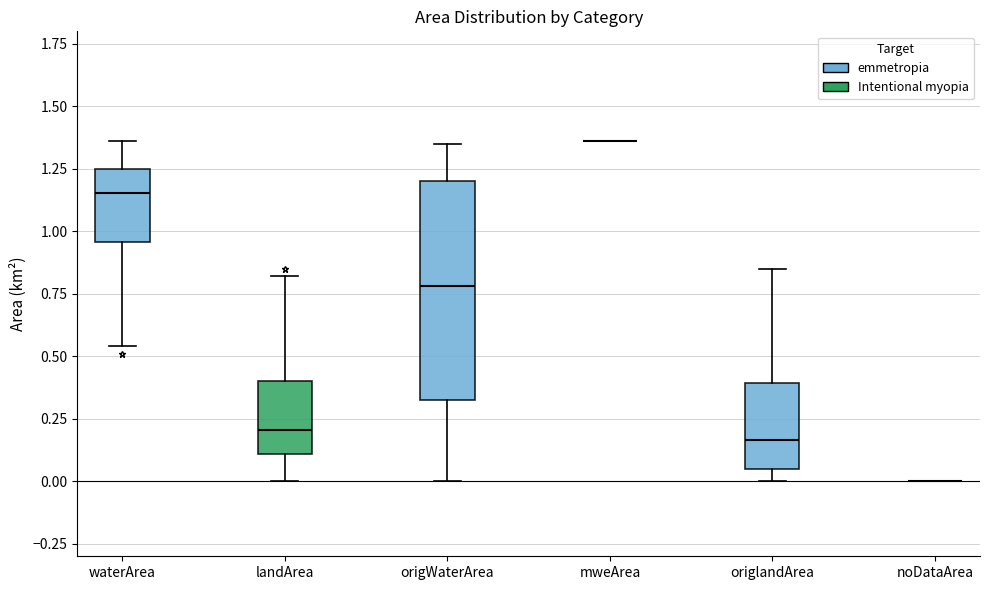

Comparing the boxes themselves (not the whiskers), which one is the tallest?

origWaterArea